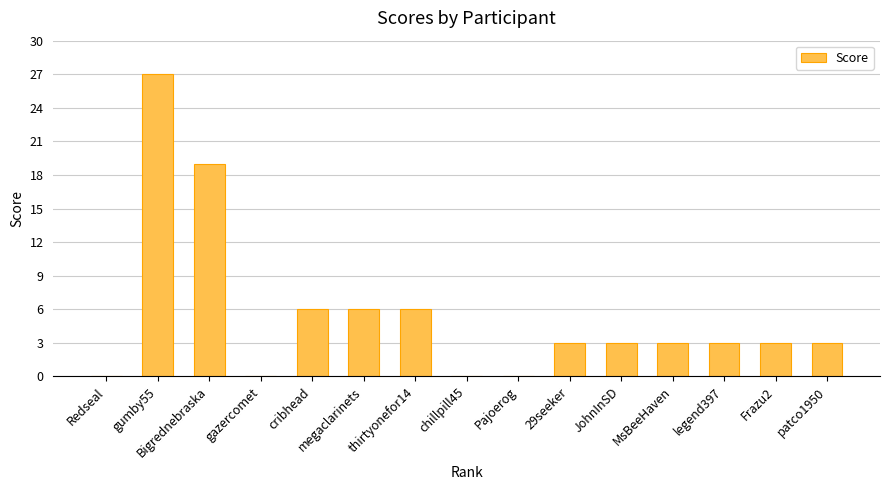

Approximately how many times larger is the value at thirtyonefor14 compared to JohnInSD?

2.0